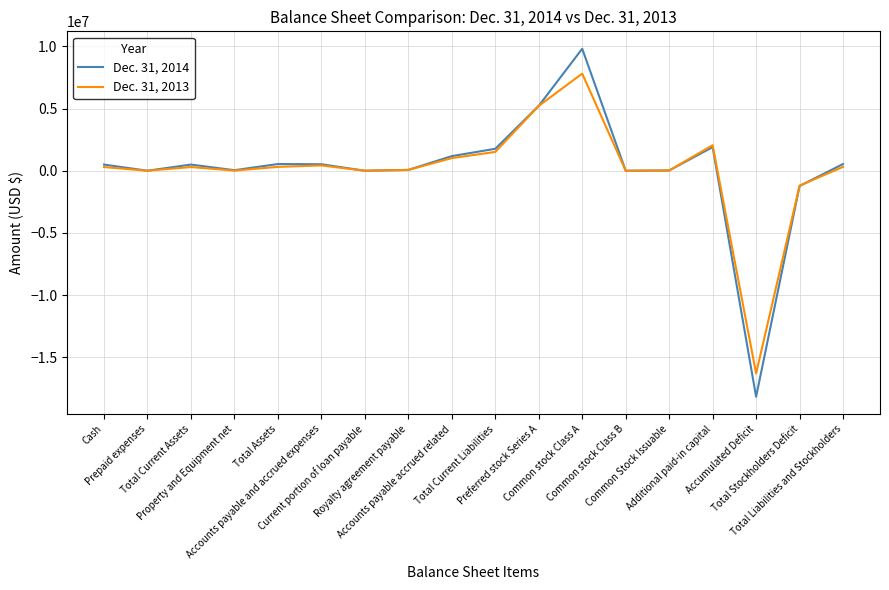

Which series has the largest range (max minus min)?

Dec. 31, 2014